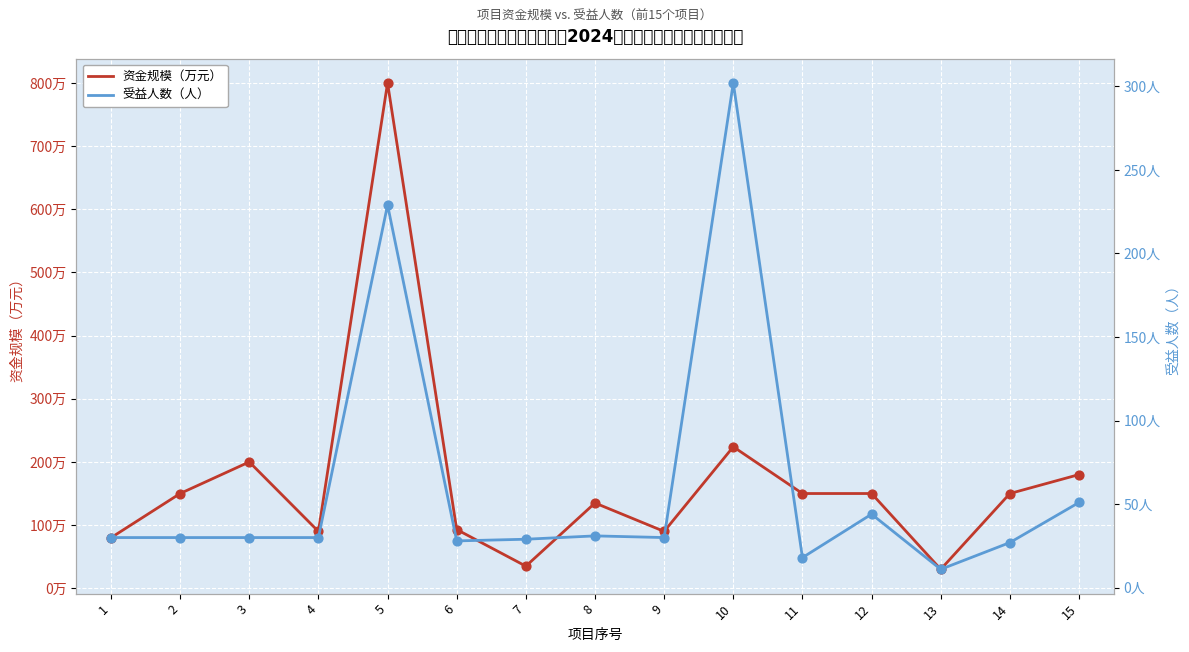

Which series contains the lowest Y value?

受益人数（人）